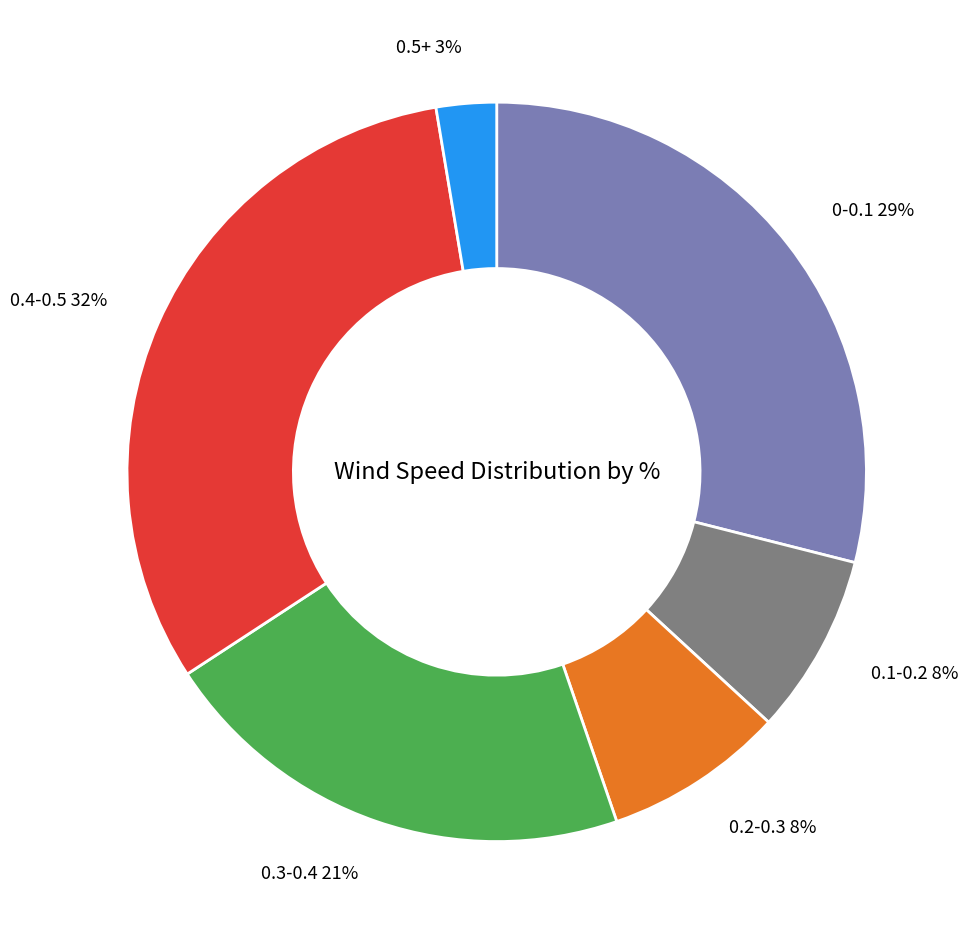

Does any single category account for the majority?

No